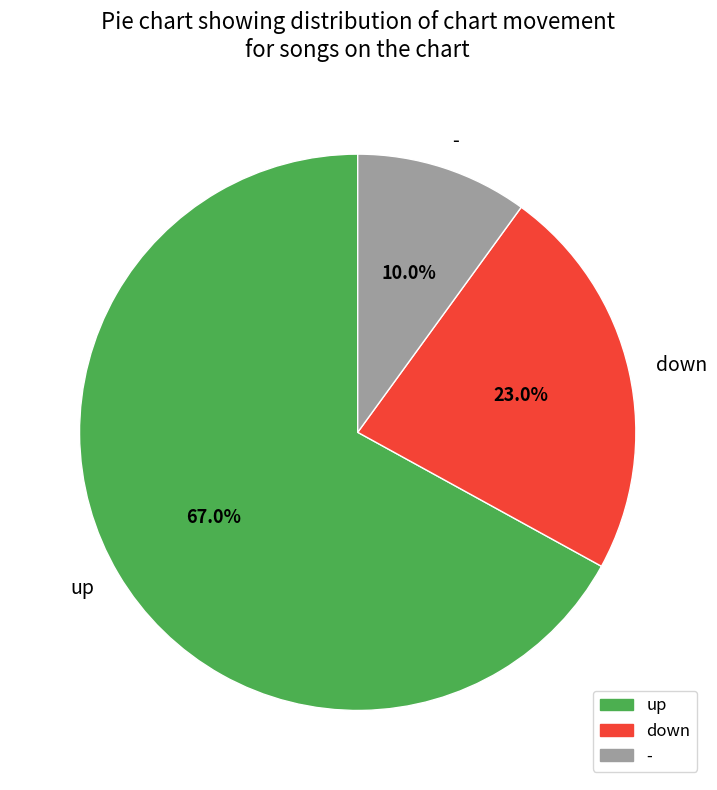

What is the majority slice?

up